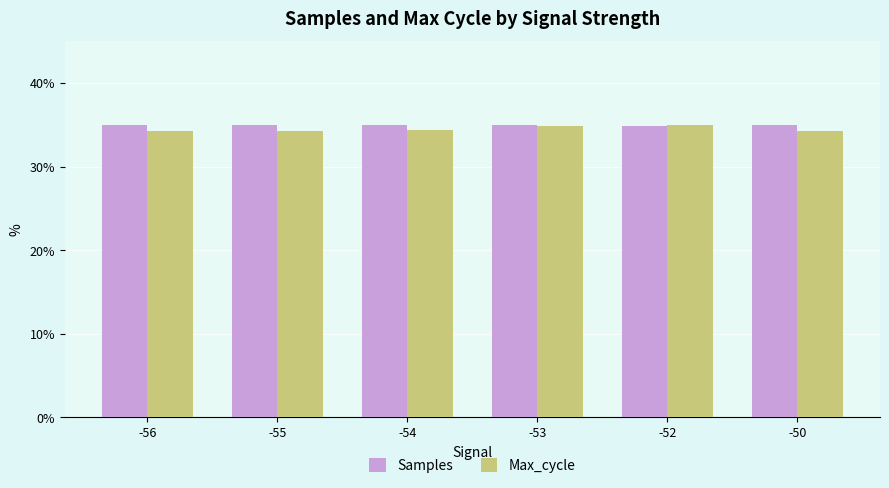

What is the difference between the maximum and second lowest values in the Max_cycle series?

0.8